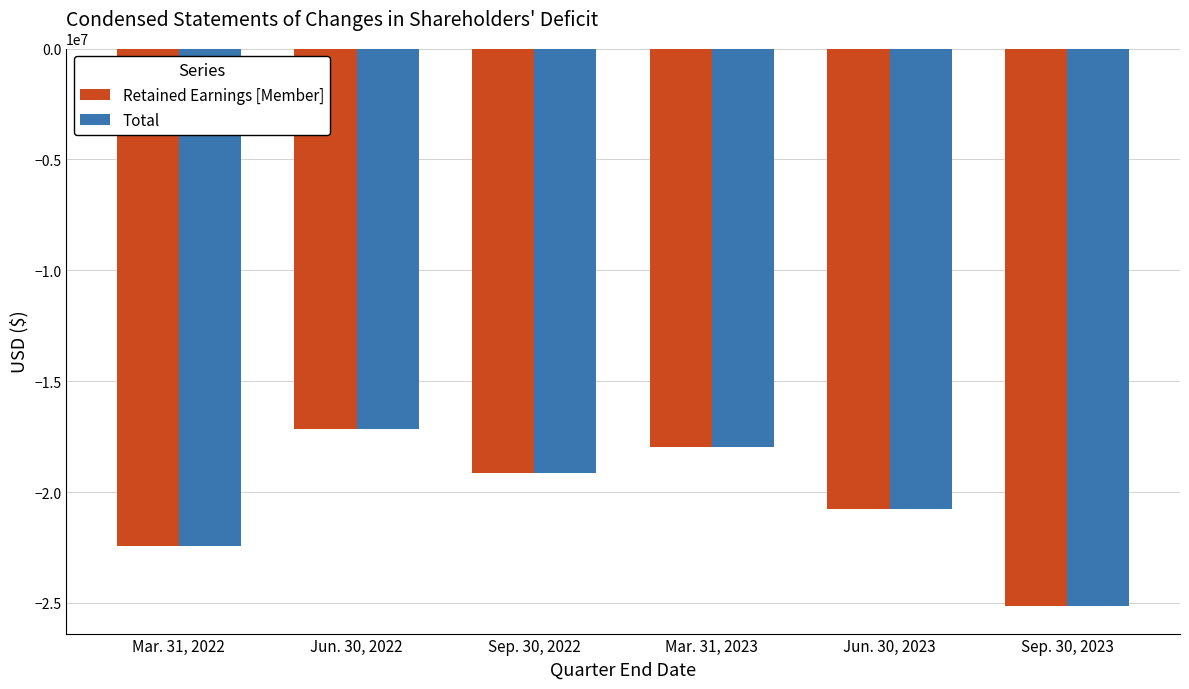

What is the sum of all Total values?

-122597081